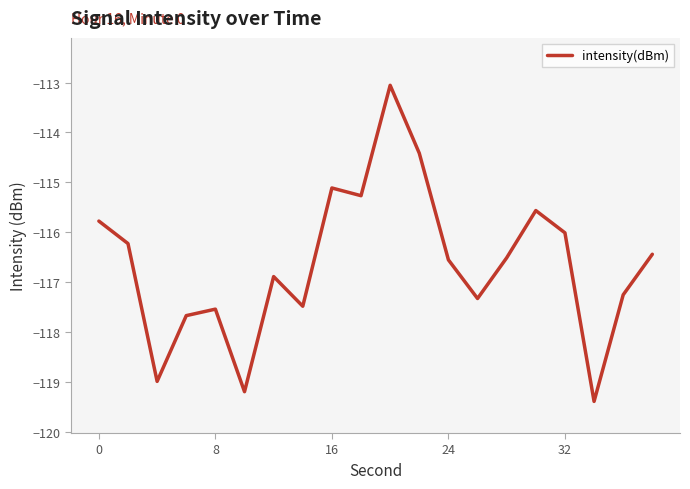

Does the chart have visible grid lines?

No